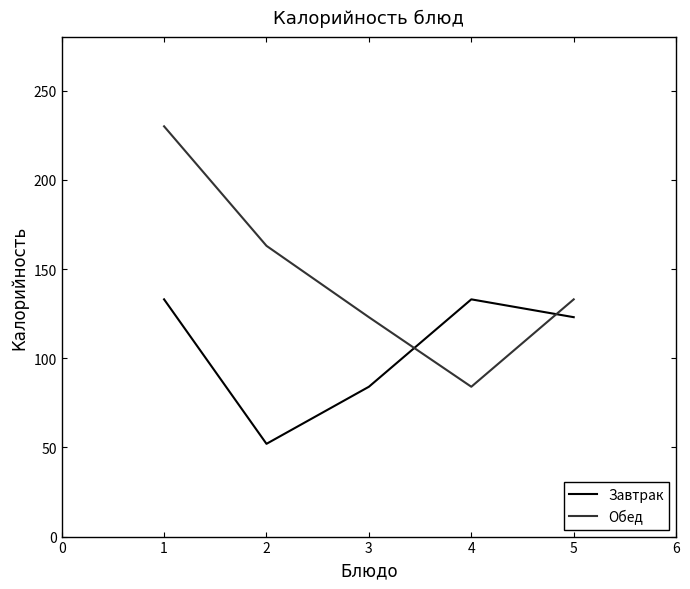

At which label does Завтрак first exceed 123?

1